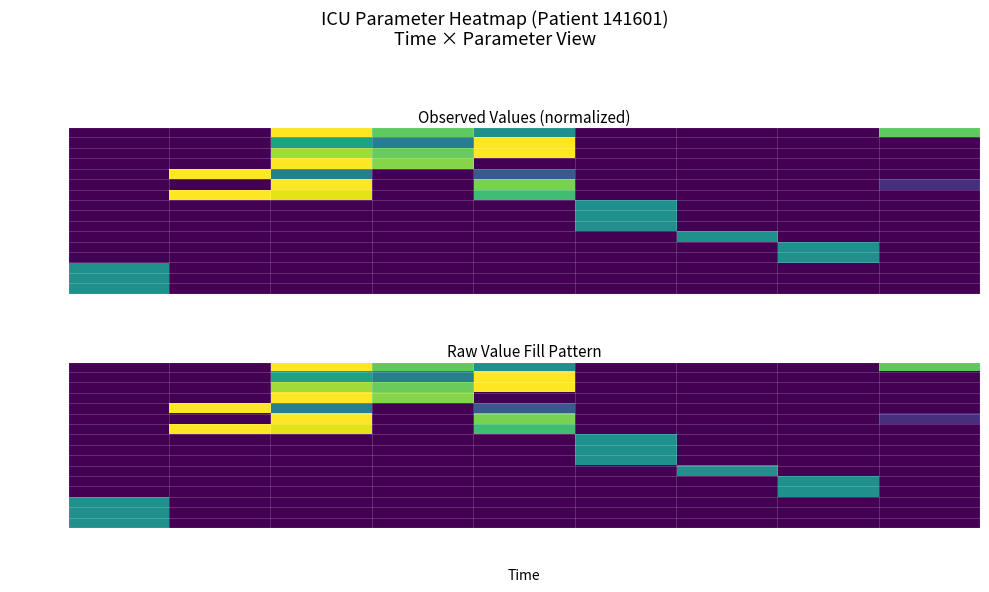

At how many categories does at least one series exceed 0?

9